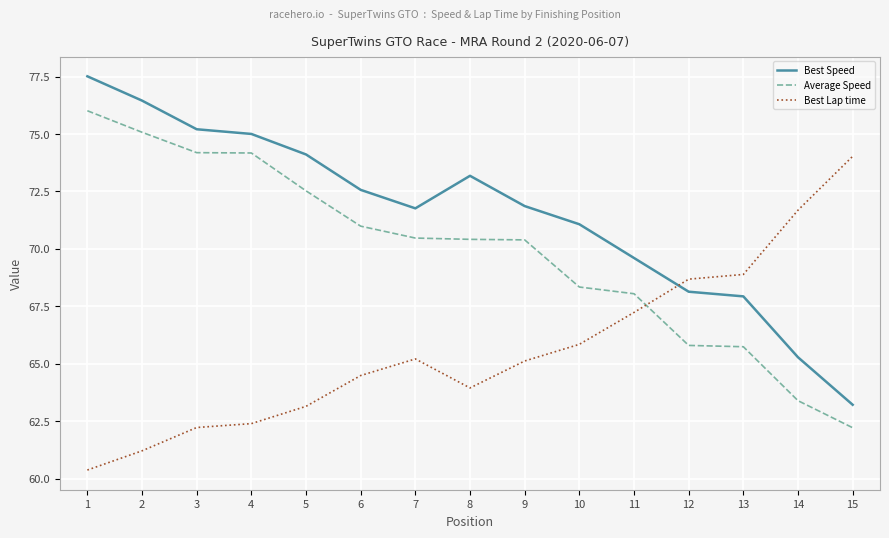

What is the lowest value of the Best Speed series?

63.2